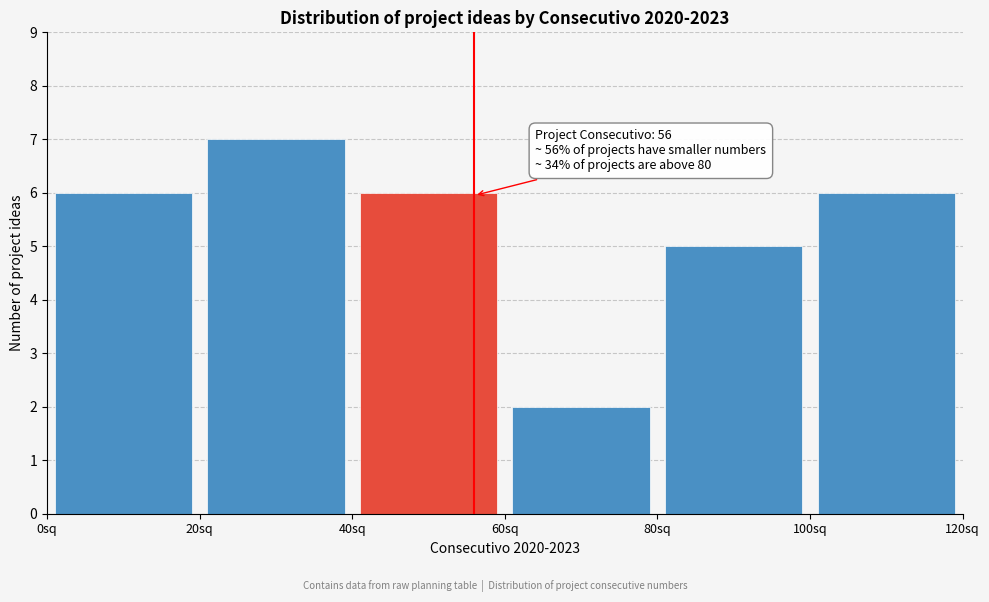

Over which range of the x-axis is the bar tallest?

20 to 40